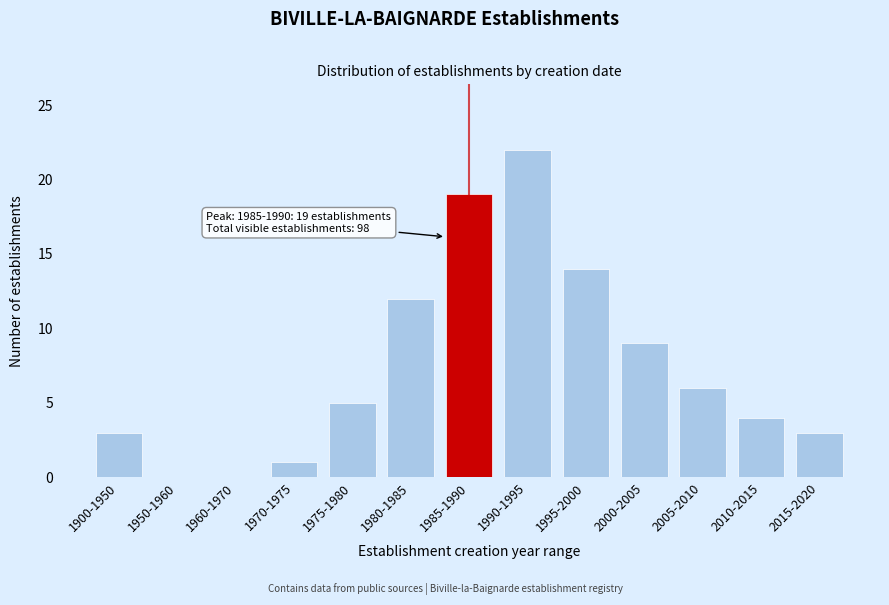

Reading left to right, list all the values displayed in this chart.

1900-1950=3	1950-1960=0	1960-1970=0	1970-1975=1	1975-1980=5	1980-1985=12	1985-1990=19	1990-1995=22	1995-2000=14	2000-2005=9	2005-2010=6	2010-2015=4	2015-2020=3